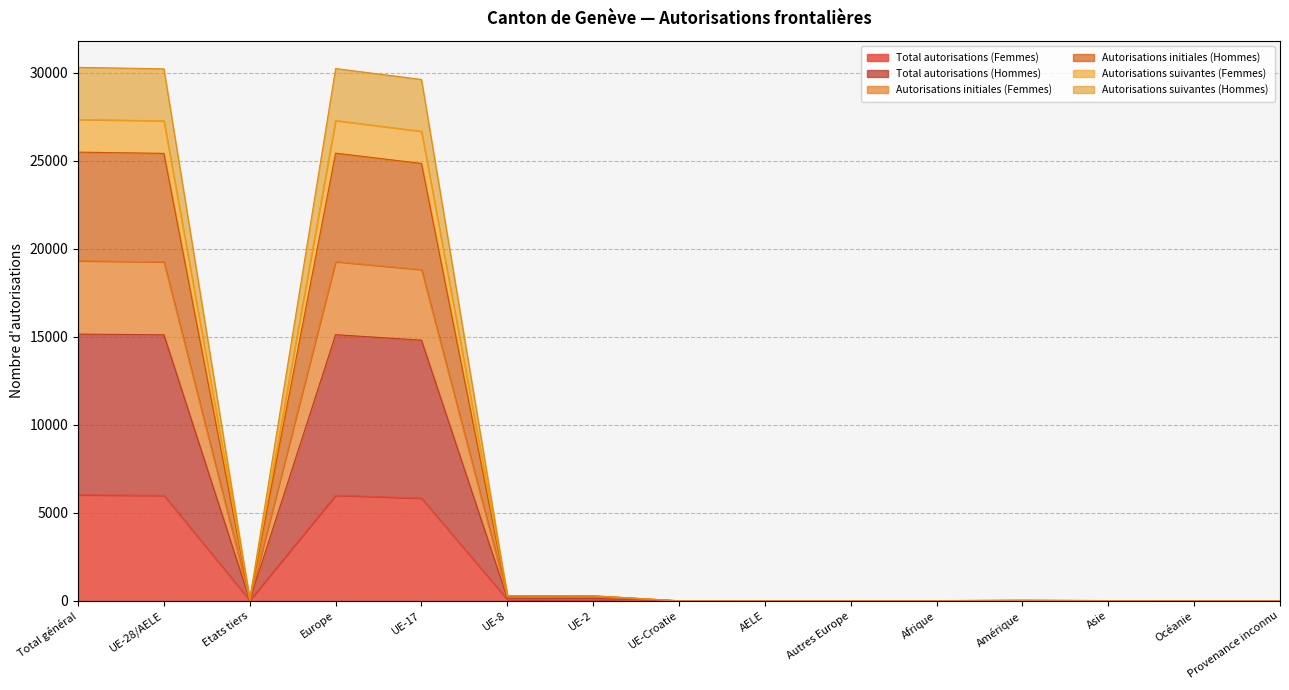

How many values in the Autorisations suivantes (Femmes) series are below 34?

7